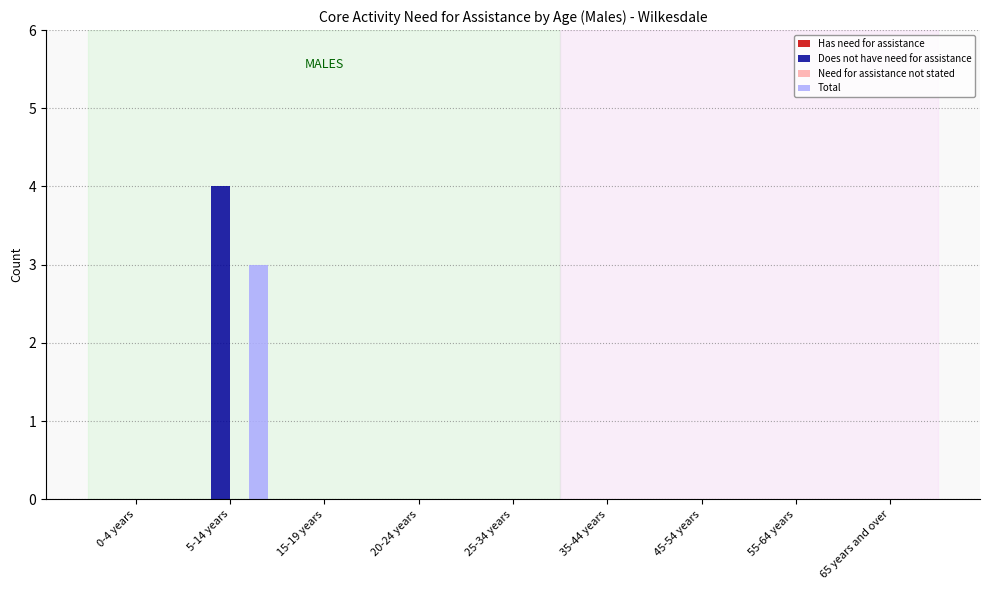

How many series are shown in this chart?

4